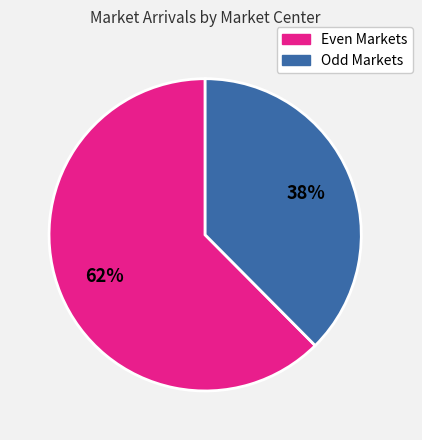

Is there a majority slice in this chart?

Yes